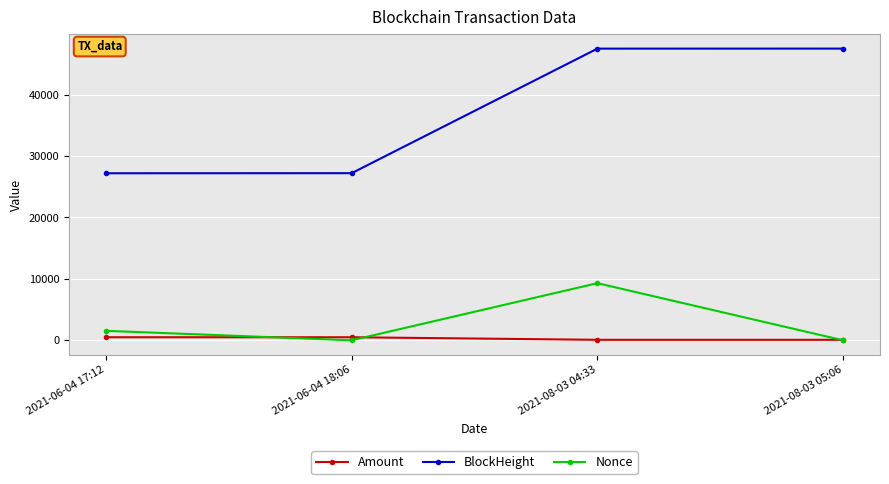

Does the chart display data point markers on the line(s)?

Yes